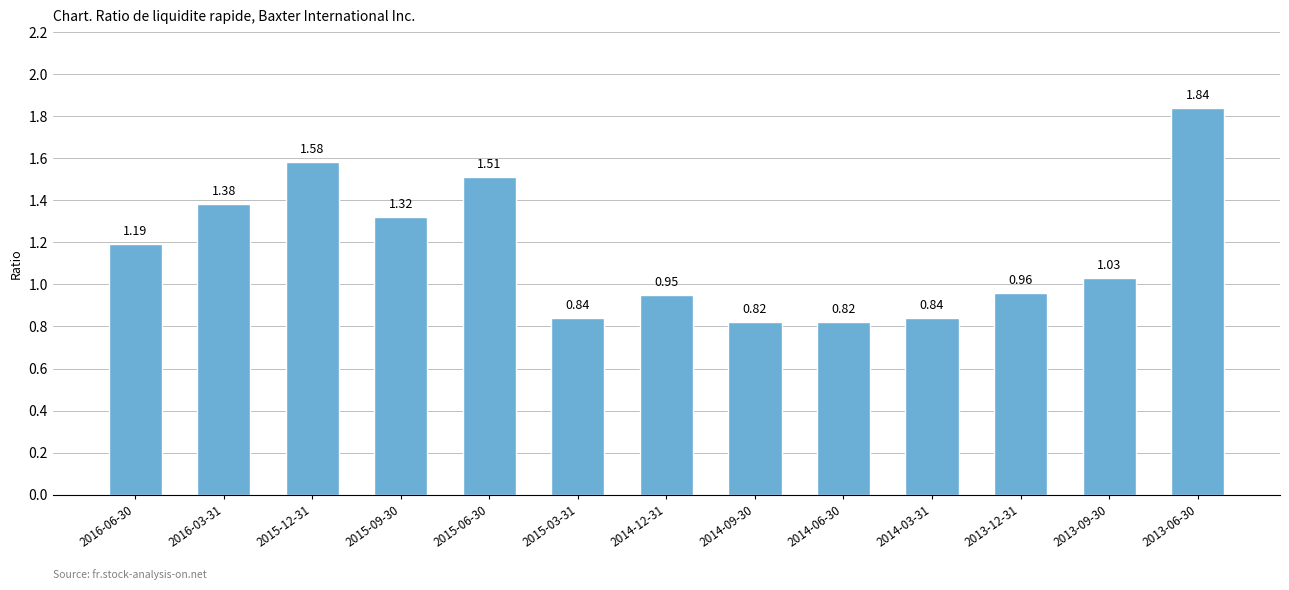

What is the sum of all values?

15.1